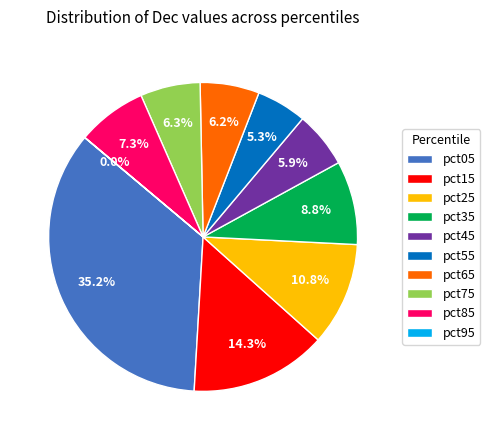

Which category has the biggest portion of the pie?

pct05